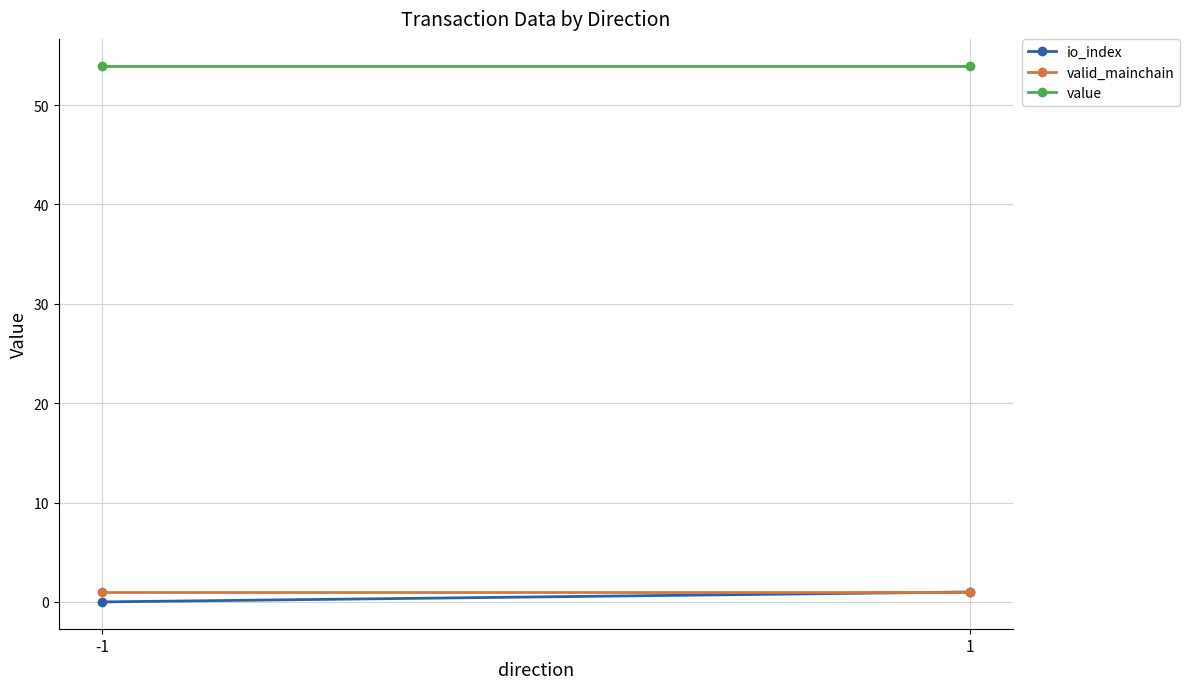

What is the difference between the io_index values at -1 and 1?

1.0